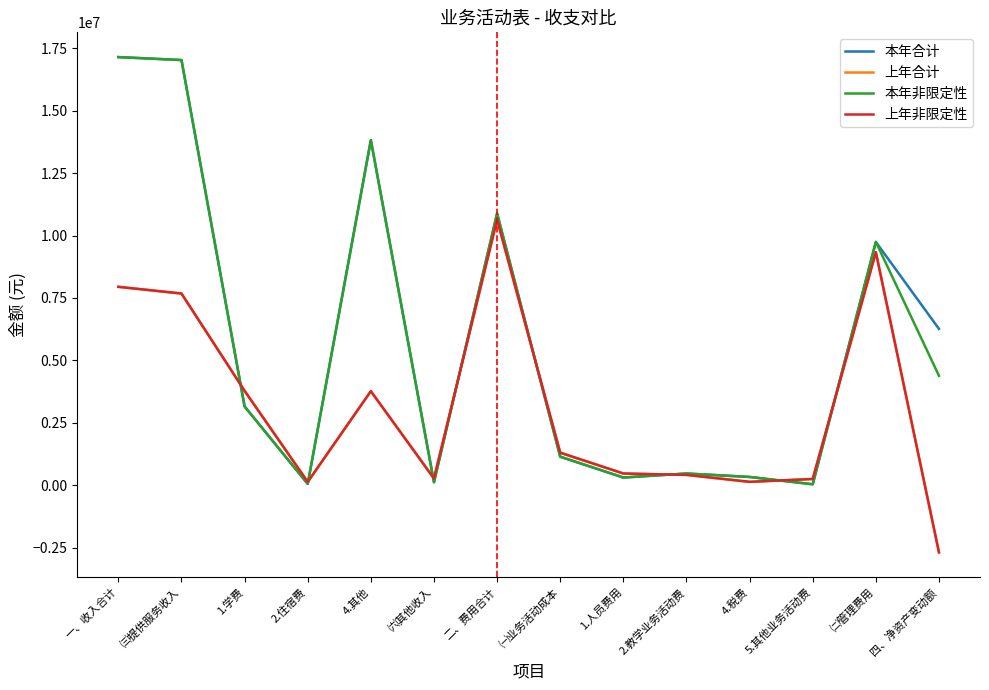

At which category does the chart reach its peak across all series?

一、收入合计